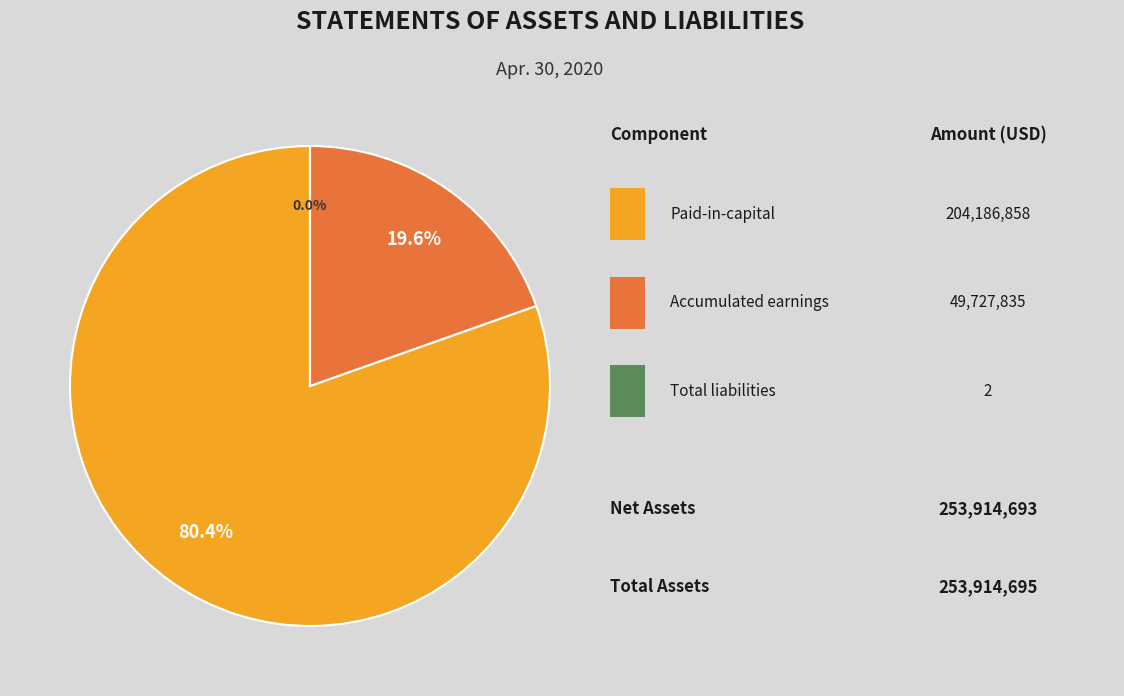

Count the number of slices in the pie.

3